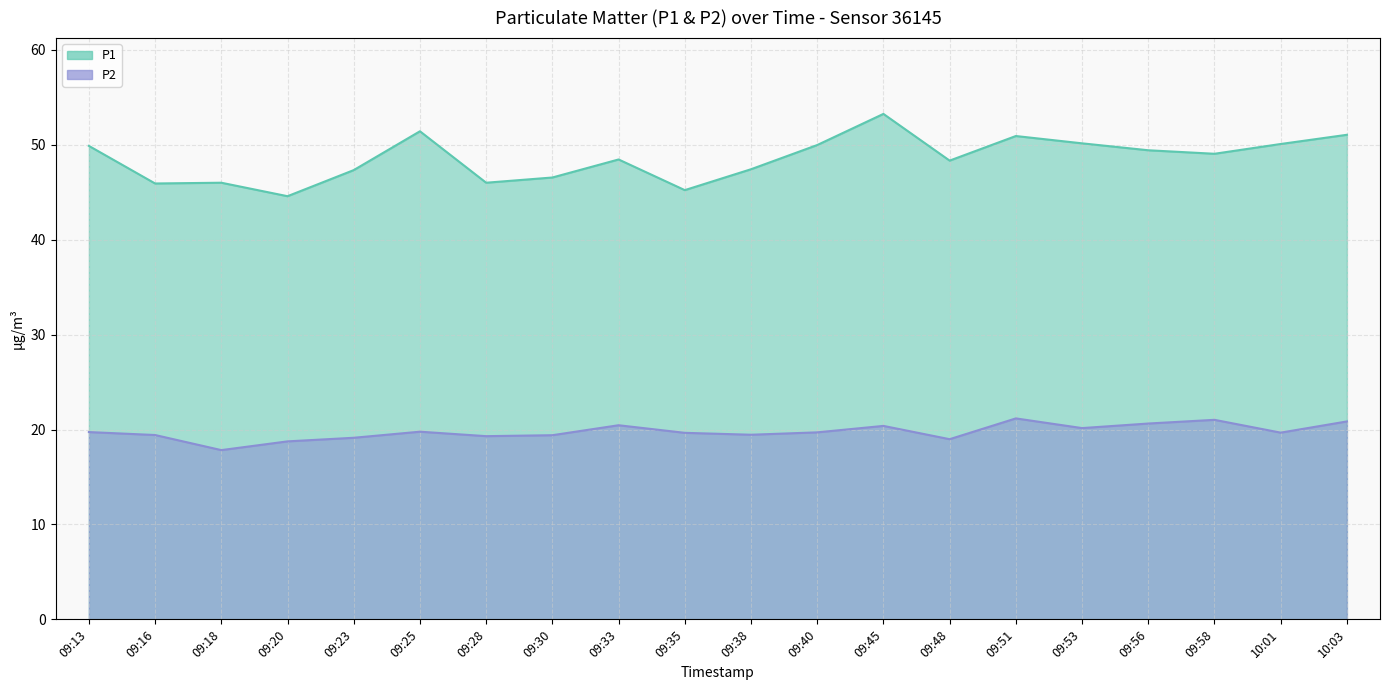

Is the value of P1 at 09:13 greater than the value of P2 at 10:03?

Yes